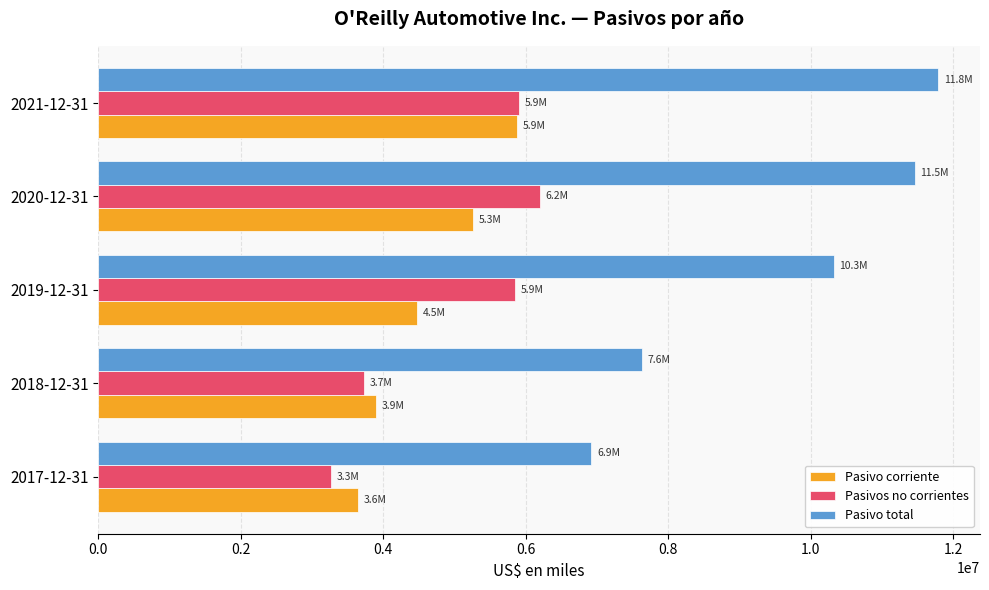

Which series has the largest total across all categories?

Pasivo total